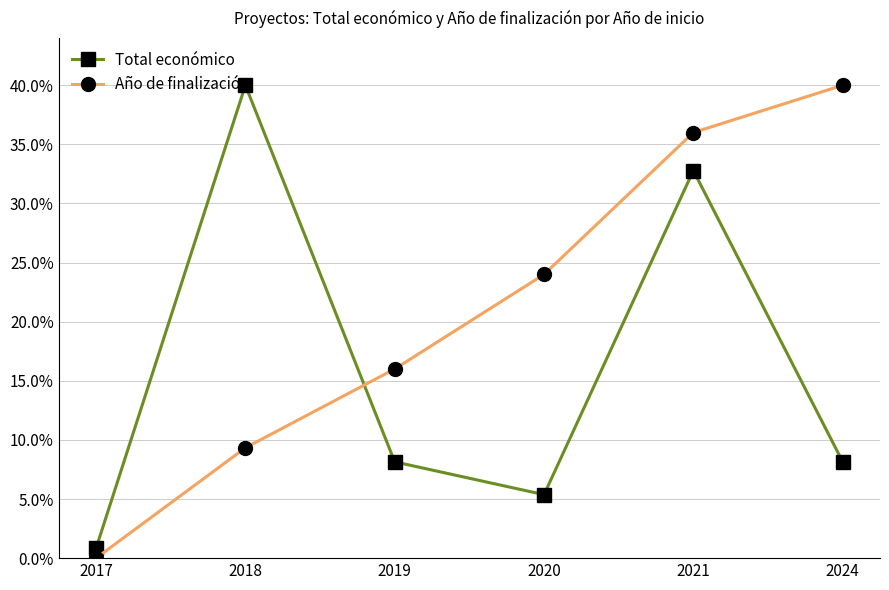

Which series has the widest spread of values?

Año de finalización